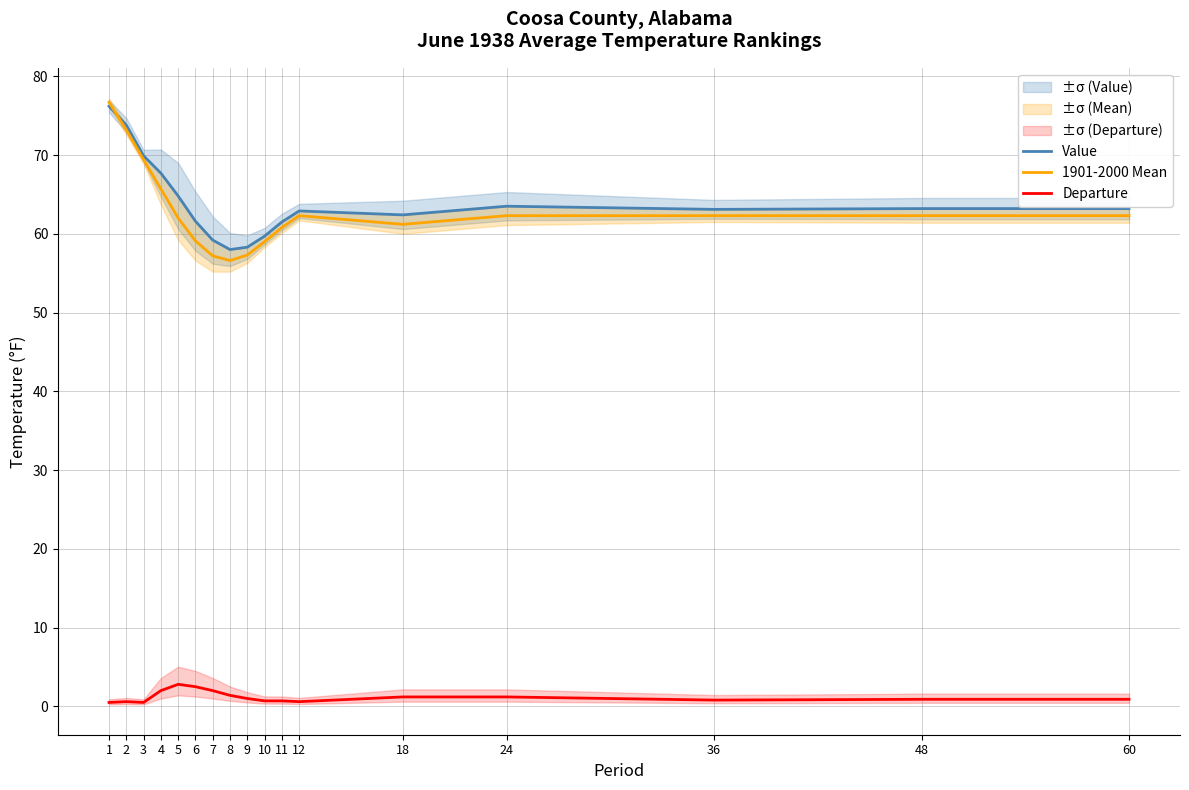

Which has a higher value, 24 or 18?

24